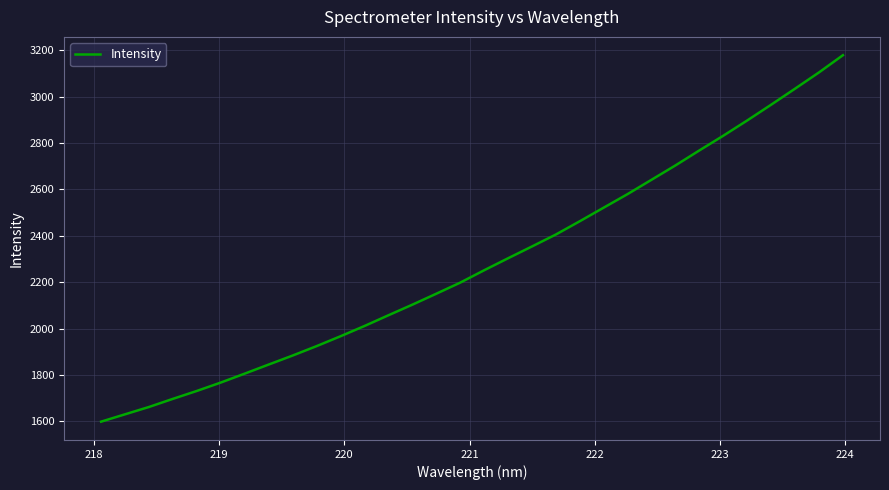

Reading right to left, list all the values displayed in this chart.

3178.2	3104.1	3034.1	2965.0	2897.1	2831.4	2768.0	2703.4	2641.6	2579.9	2521.4	2462.8	2405.5	2354.0	2303.0	2251.3	2198.0	2150.1	2103.0	2057.3	2011.0	1966.9	1924.3	1883.7	1844.9	1805.8	1767.3	1731.1	1697.0	1661.9	1630.3	1598.6